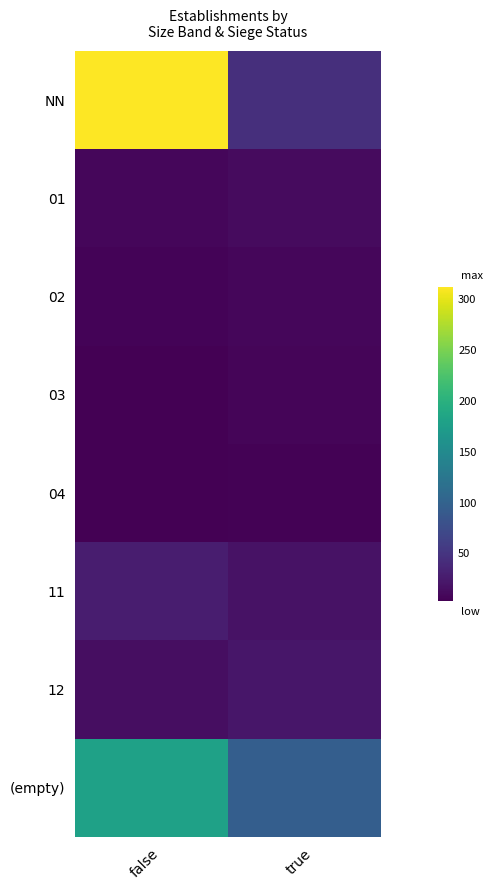

What is the smallest value displayed?

3